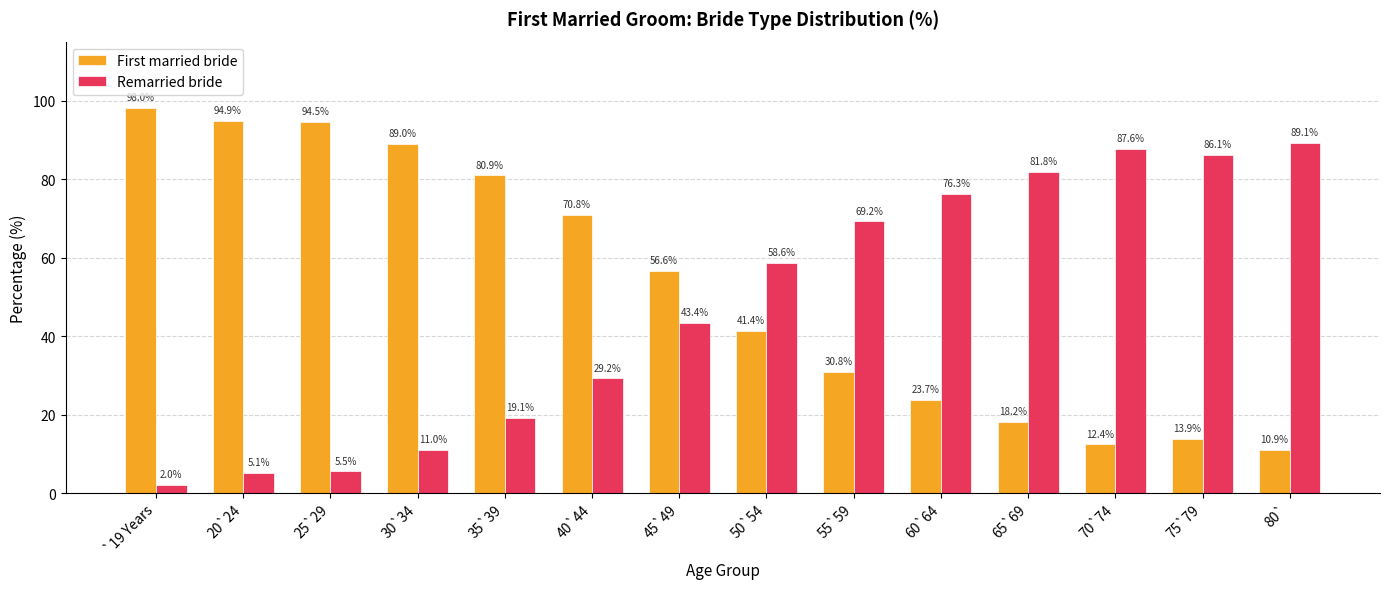

What position from the left is 75`79?

13